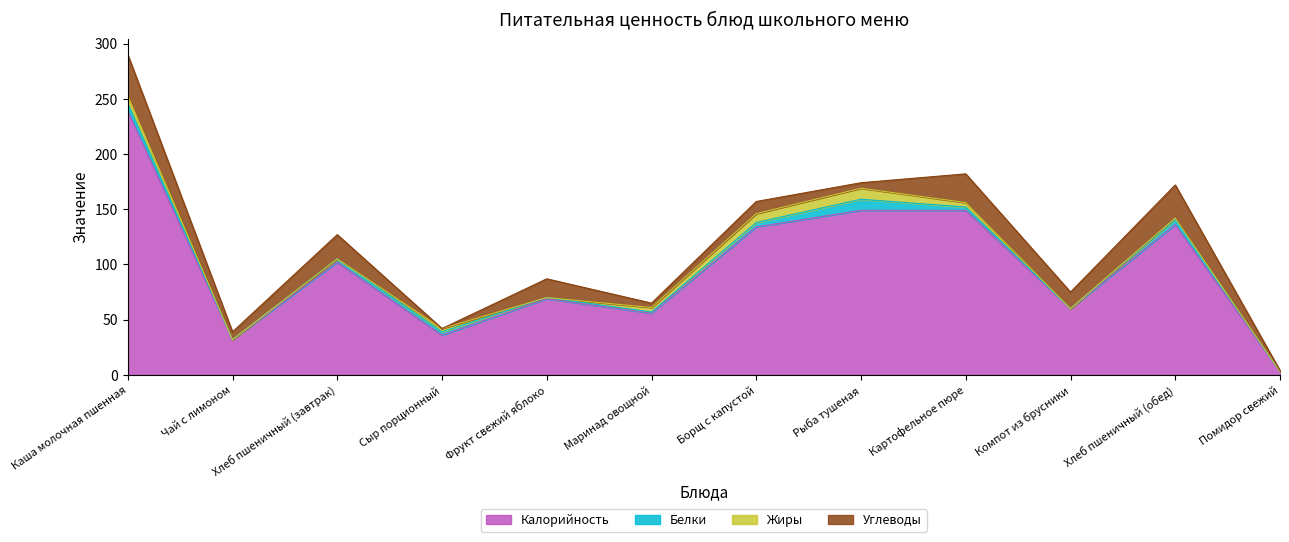

What is the lowest value of the Калорийность series?

3